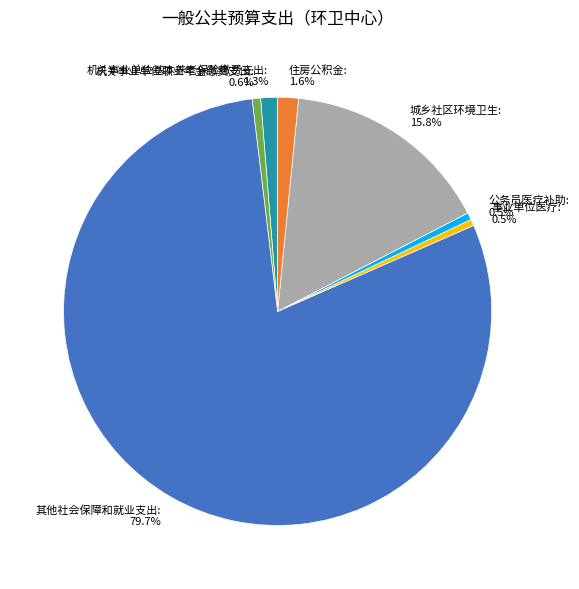

Which category has the biggest portion of the pie?

其他社会保障和就业支出